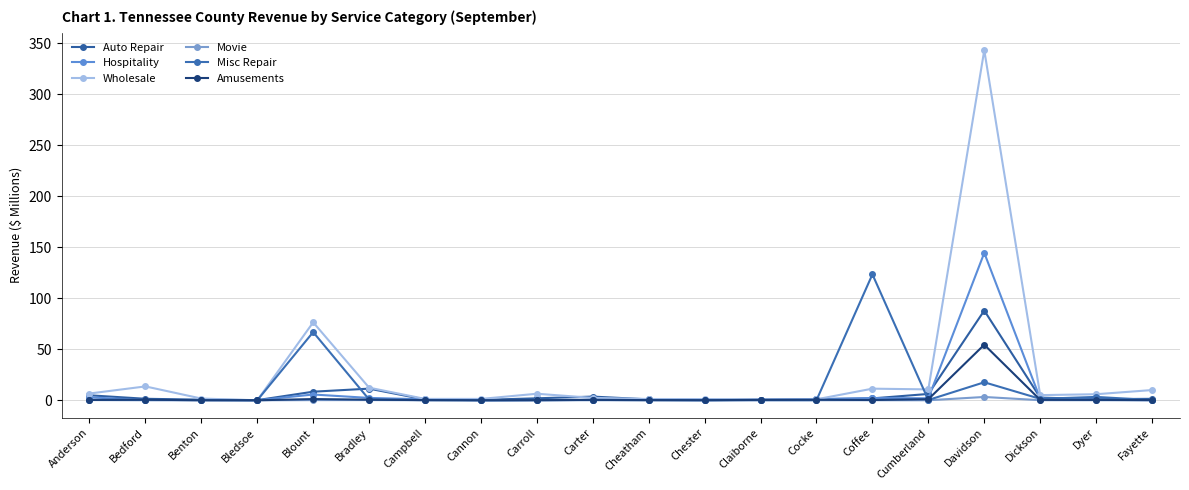

What is the spread (max minus min) of values at Fayette?

10.0